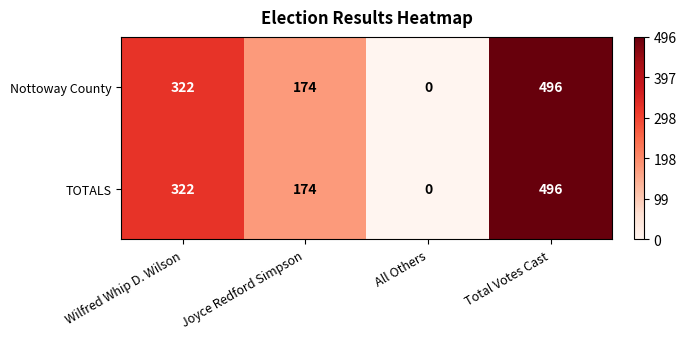

True or false: TOTALS has a value of 197 at Total Votes Cast.

False